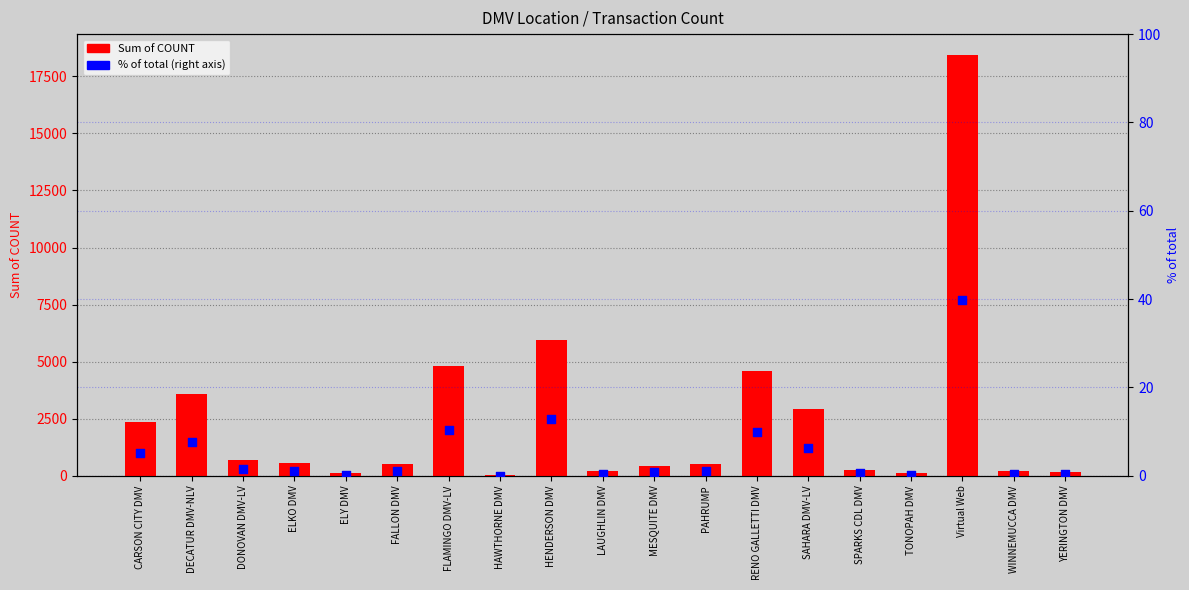

Which series has the largest total across all categories?

Sum of COUNT